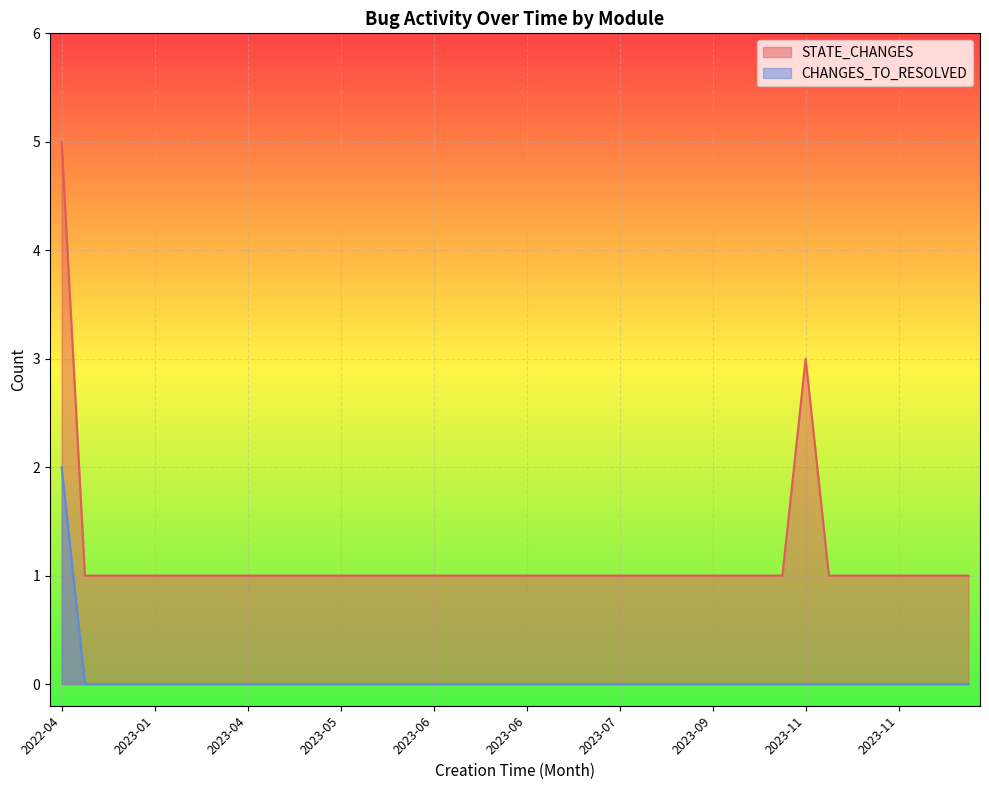

Reading left to right, extract all data points from this chart.

STATE_CHANGES: 5	1	1	1	1	1	1	1	1	1	1	1	1	1	1	1	1	1	1	1	1	1	1	1	1	1	1	1	1	1	1	1	3	1	1	1	1	1	1	1
CHANGES_TO_RESOLVED: 2	0	0	0	0	0	0	0	0	0	0	0	0	0	0	0	0	0	0	0	0	0	0	0	0	0	0	0	0	0	0	0	0	0	0	0	0	0	0	0